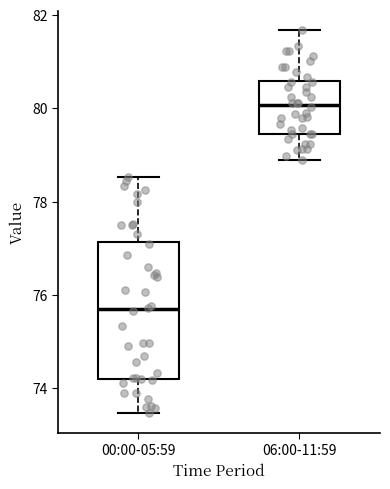

Reading left to right, read every box against the y-axis: the position of its median line, the range the box covers, and the ends of its whiskers. The values are not printed on the chart, so give them approximately, as read against the axis.

00:00-05:59: median 75.6, box 74.2 to 77.2, whiskers 73.4 to 78.6
06:00-11:59: median 80.0, box 79.4 to 80.6, whiskers 79.0 to 81.6